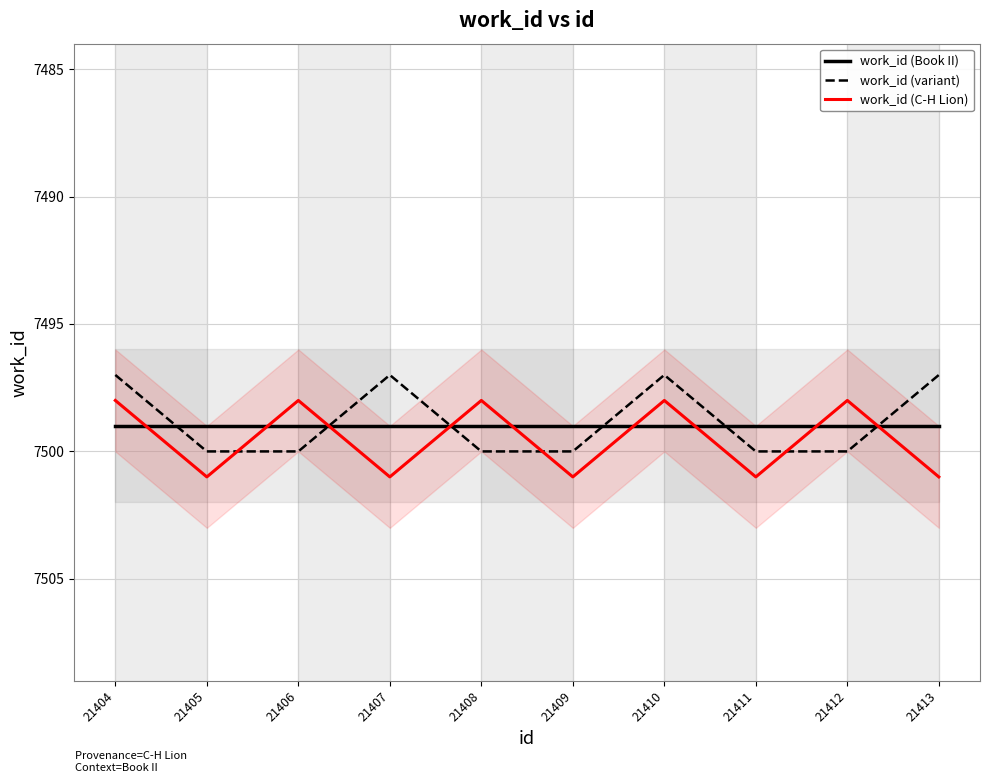

List the series in order of their overall mean, highest first.

work_id (C-H Lion), work_id (Book II), work_id (variant)